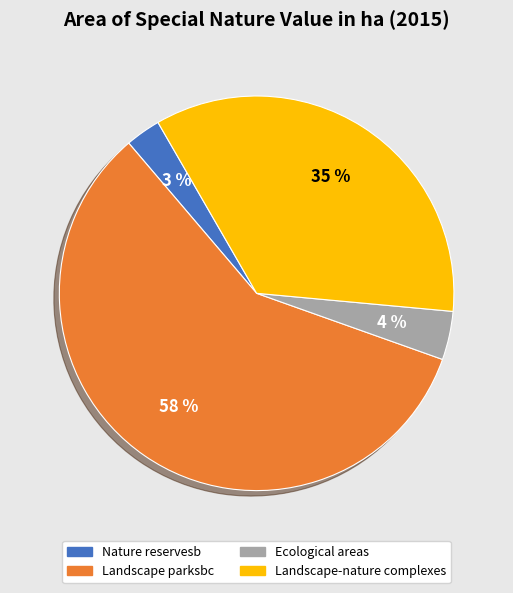

Rank the categories by value from highest to lowest.

Landscape parksbc, Landscape-nature complexes, Ecological areas, Nature reservesb